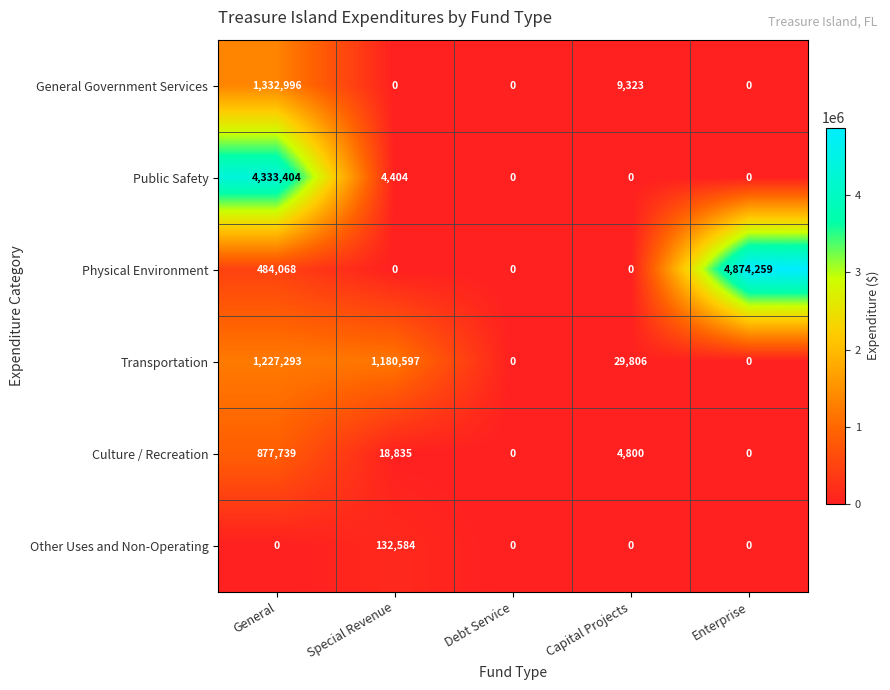

Rank the series at General from highest to lowest value.

Public Safety, General Government Services, Transportation, Culture / Recreation, Physical Environment, Other Uses and Non-Operating